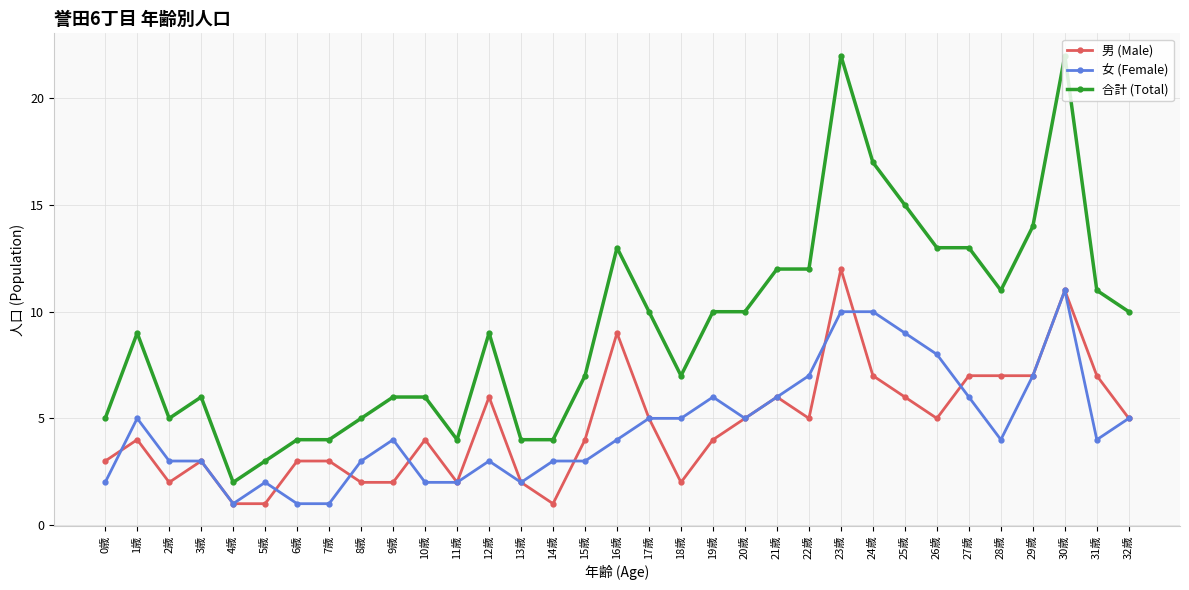

What is the highest value of the 女 (Female) series?

11